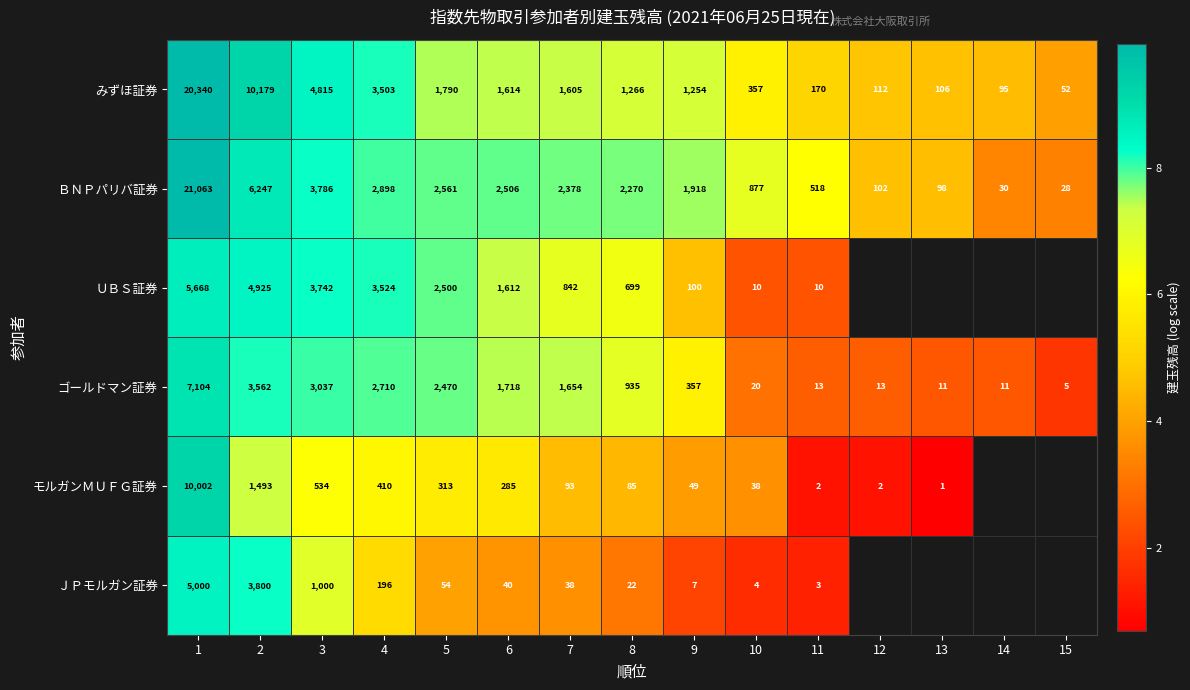

Is the value of ＵＢＳ証券 at 2 greater than the value of ＪＰモルガン証券 at 10?

Yes